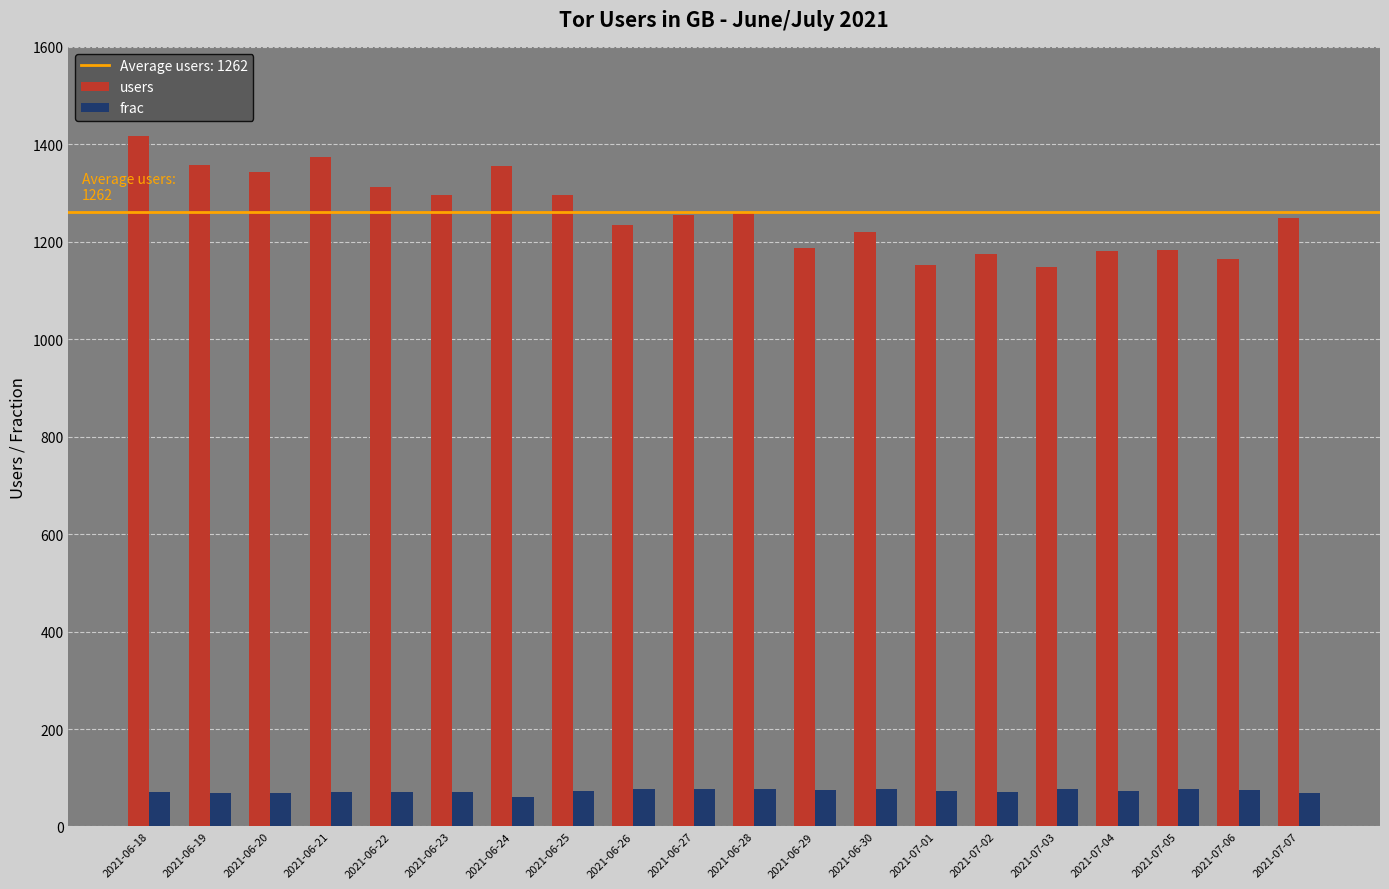

What is the greatest value displayed?

1418